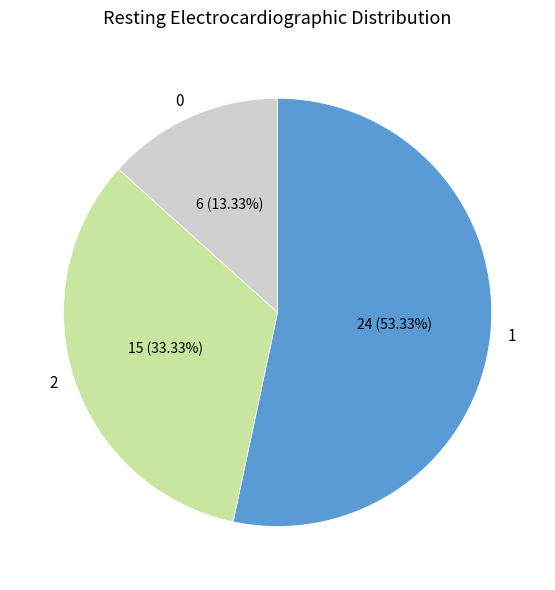

To the nearest percent, what is the difference between the largest and smallest slice percentages?

40%